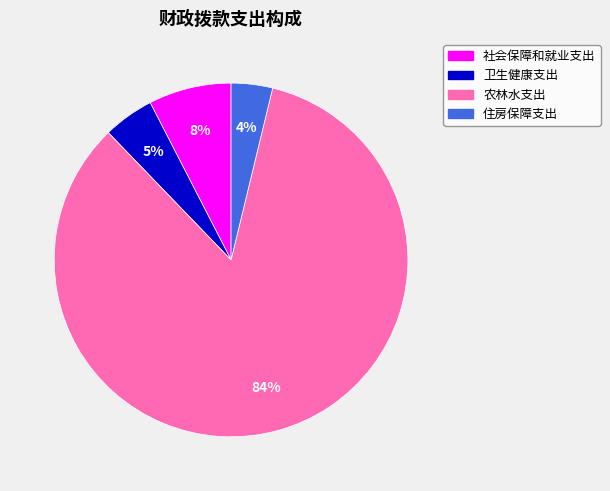

What percentage is the 卫生健康支出 slice, to the nearest percent?

5%